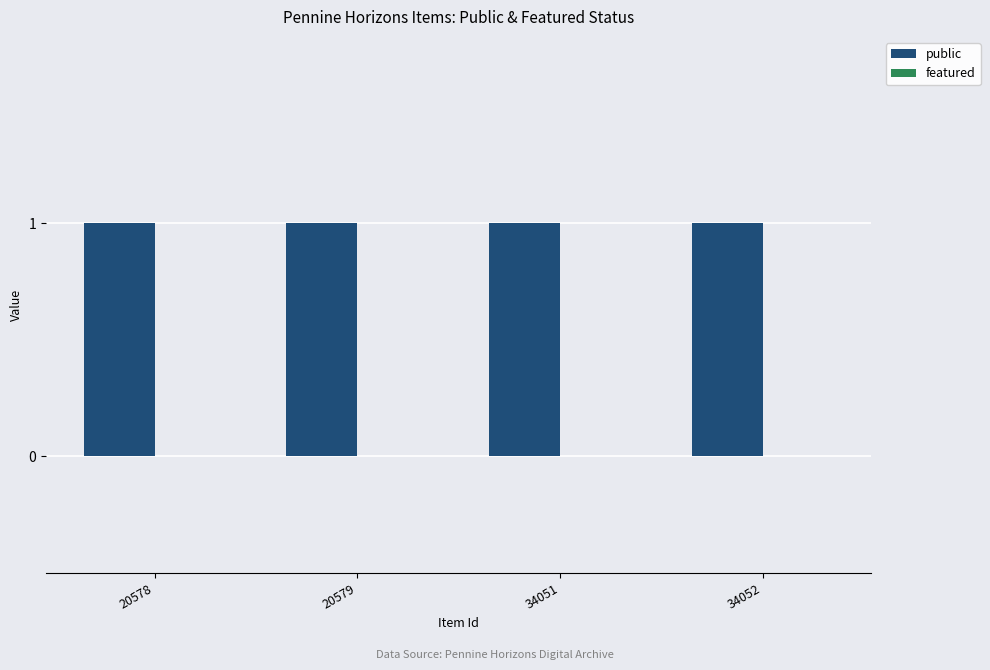

Reading left to right, transcribe all the data shown in this chart.

public: 20578=1	20579=1	34051=1	34052=1
featured: 20578=0	20579=0	34051=0	34052=0